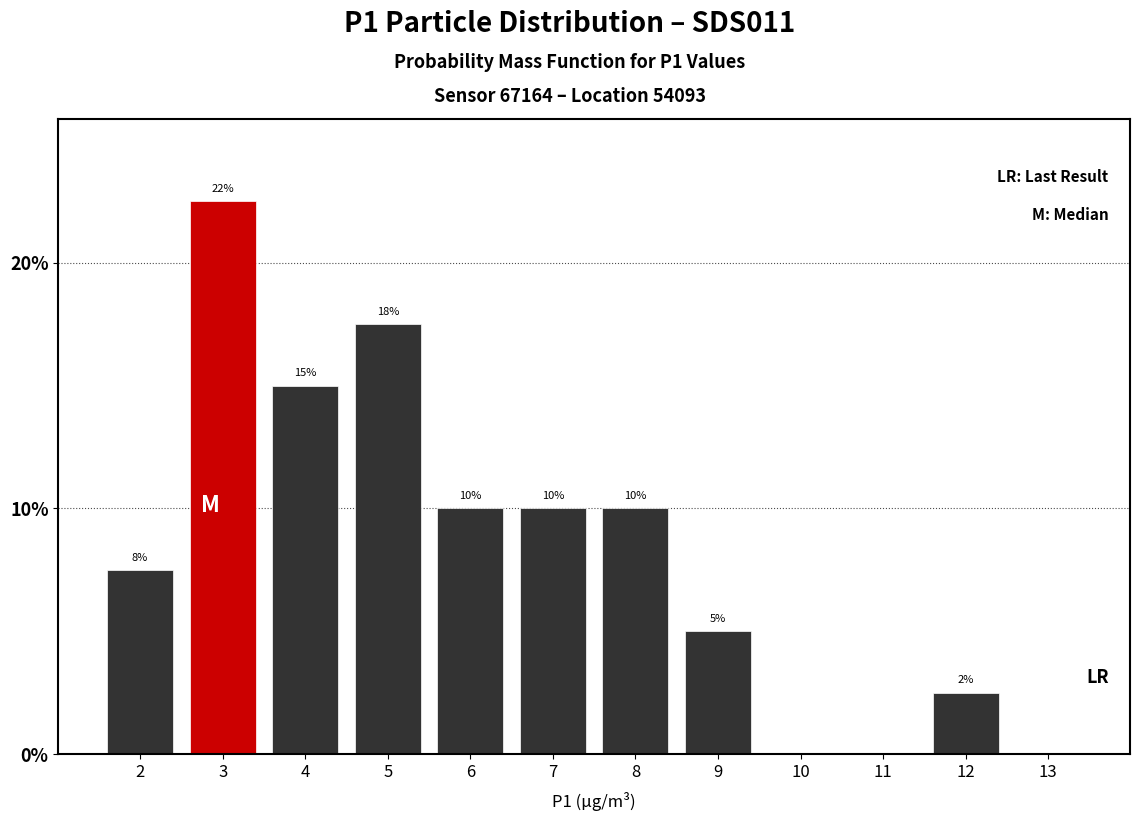

Is it true that the value at 10 is 0.0?

True